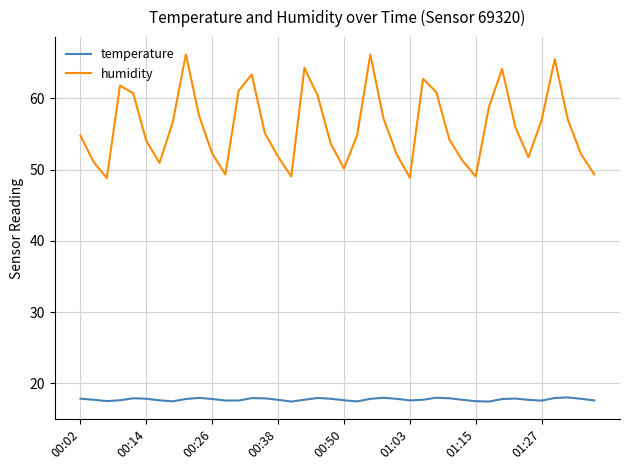

List the series in order of their peak value, highest first.

humidity, temperature